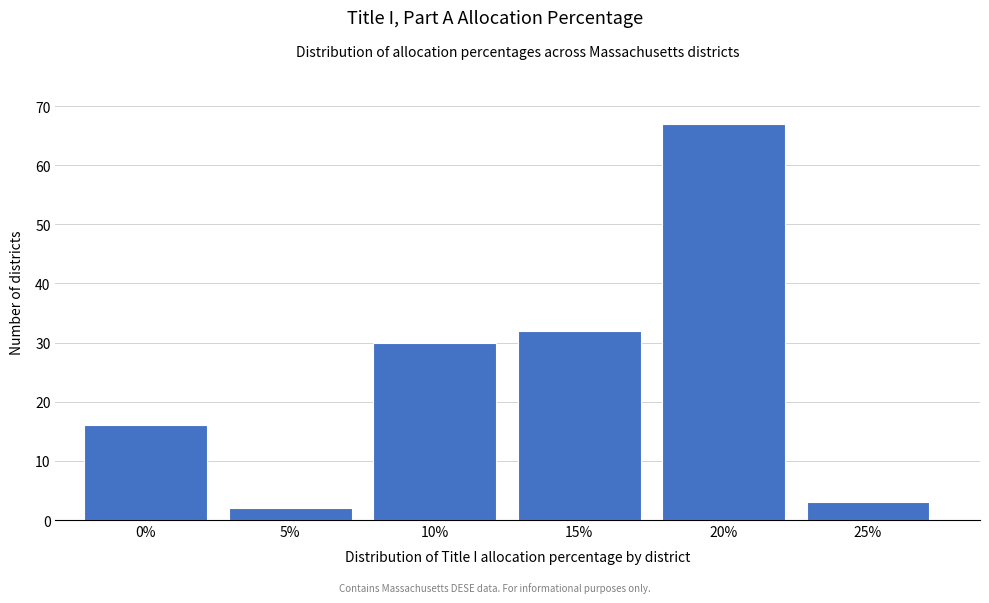

Reading left to right, transcribe all the data shown in this chart.

0%=16	5%=2	10%=30	15%=32	20%=67	25%=3